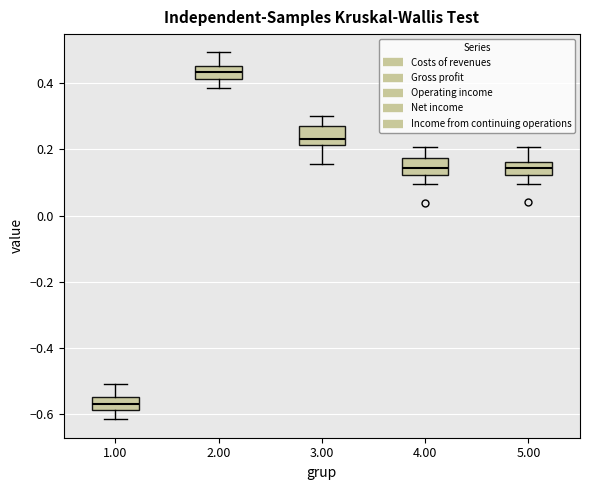

Reading left to right, read every box against the y-axis: the position of its median line, the range the box covers, and the ends of its whiskers. The values are not printed on the chart, so give them approximately, as read against the axis.

1.00: median -0.56, box -0.58 to -0.54, whiskers -0.62 to -0.50
2.00: median 0.44, box 0.42 to 0.46, whiskers 0.38 to 0.50
3.00: median 0.24, box 0.22 to 0.26, whiskers 0.16 to 0.30
4.00: median 0.14, box 0.12 to 0.18, whiskers 0.10 to 0.20
5.00: median 0.14, box 0.12 to 0.16, whiskers 0.10 to 0.20